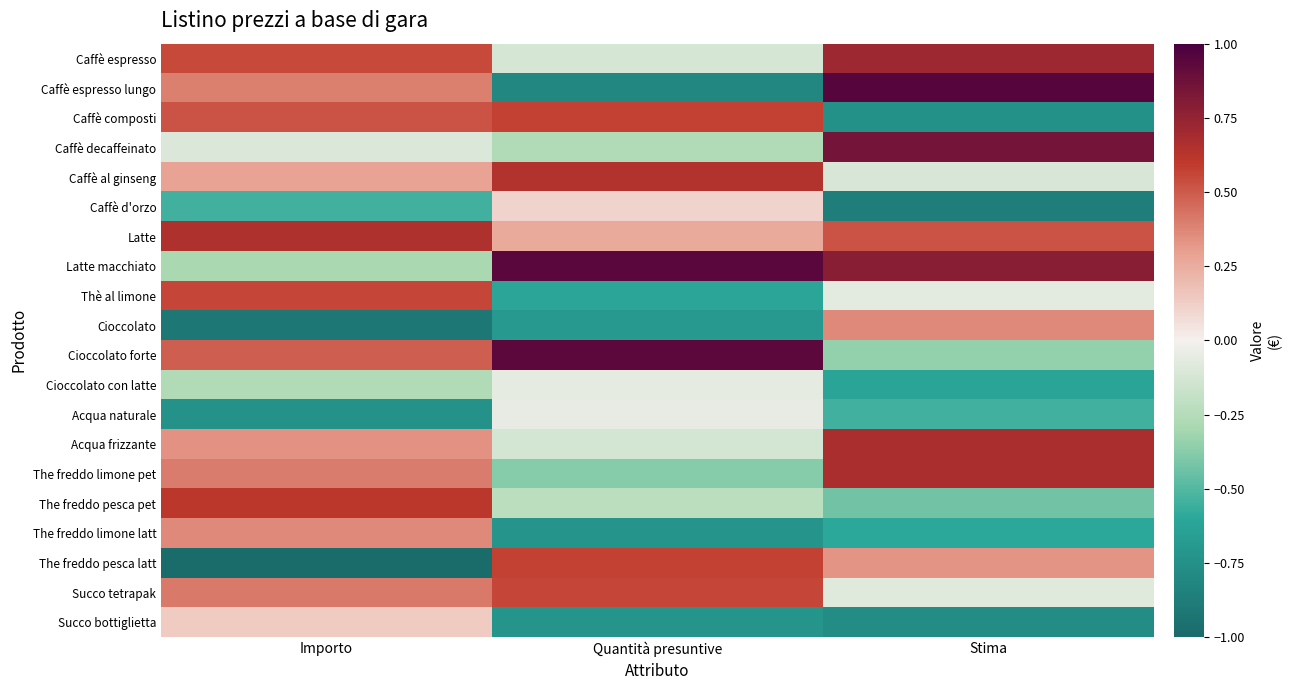

Rank the series by their maximum value, from lowest to highest.

Cioccolato con latte, Acqua naturale, Caffè d'orzo, Succo bottiglietta, The freddo limone latt, Cioccolato, Thè al limone, Succo tetrapak, Caffè composti, The freddo pesca latt, The freddo pesca pet, Caffè al ginseng, Latte, The freddo limone pet, Acqua frizzante, Caffè espresso, Caffè decaffeinato, Cioccolato forte, Latte macchiato, Caffè espresso lungo